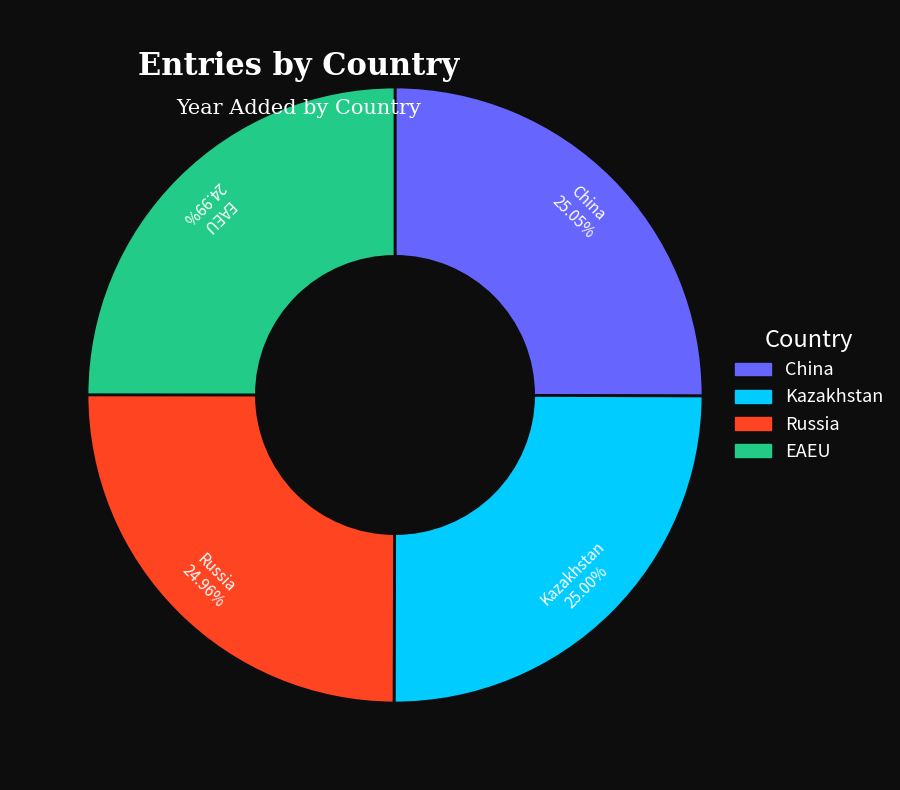

What is the ratio of the value at Russia to the value at Kazakhstan?

1.0